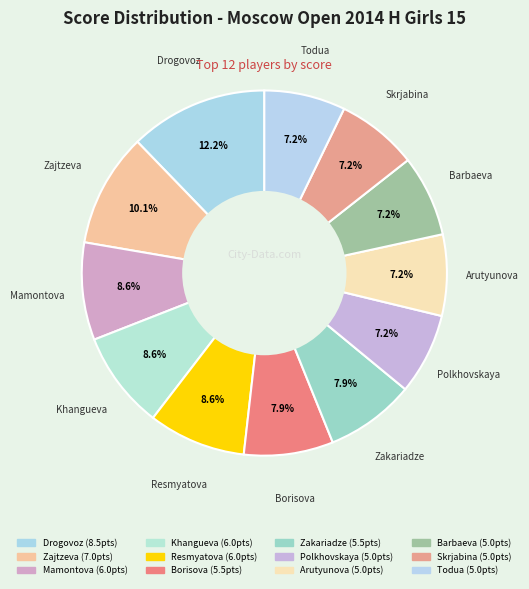

To the nearest percent, what is the average slice percentage?

8%